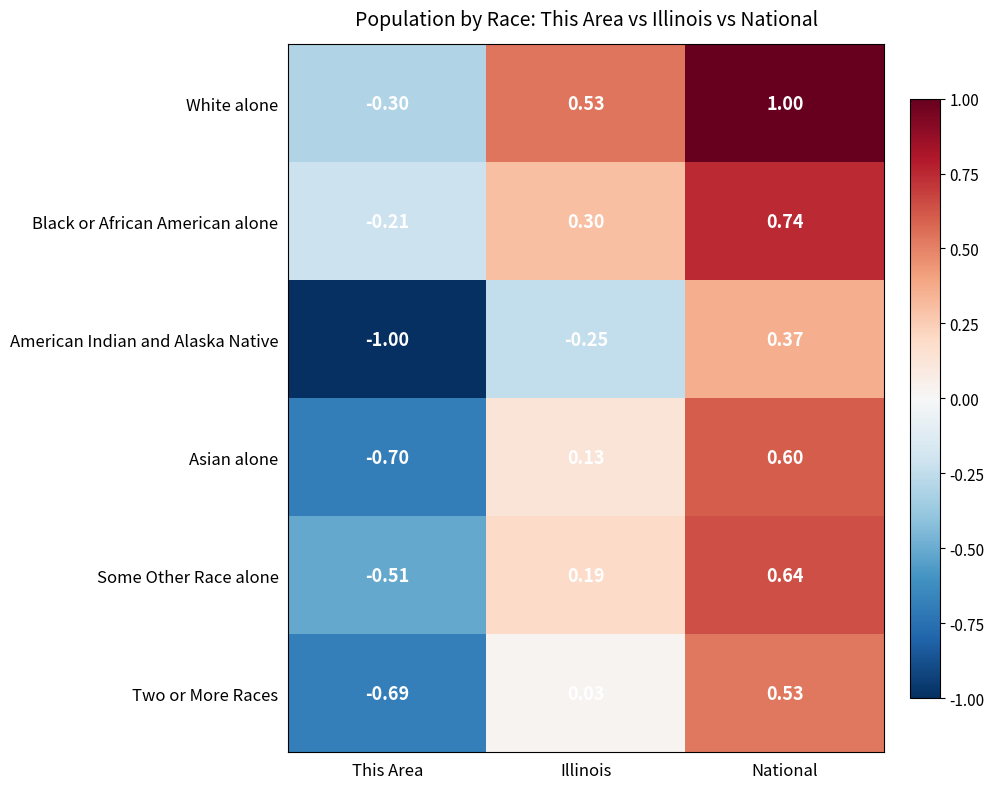

At which label does Asian alone first exceed 0?

Illinois